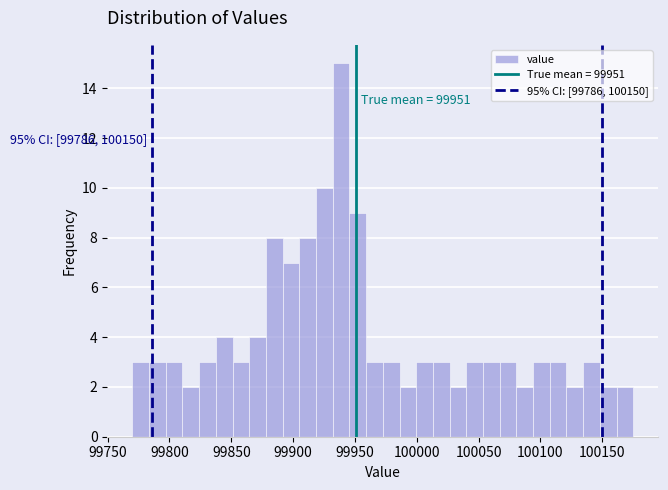

Read against the x-axis, roughly where is the centre of the tallest bar?

99940